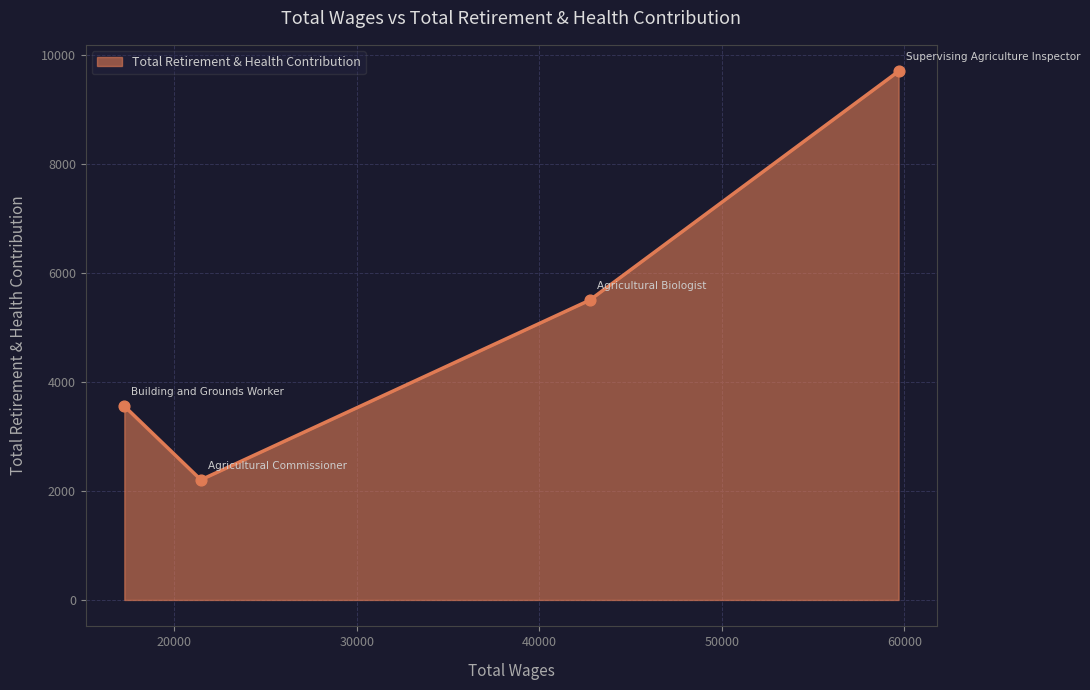

What is the smallest value displayed?

2205